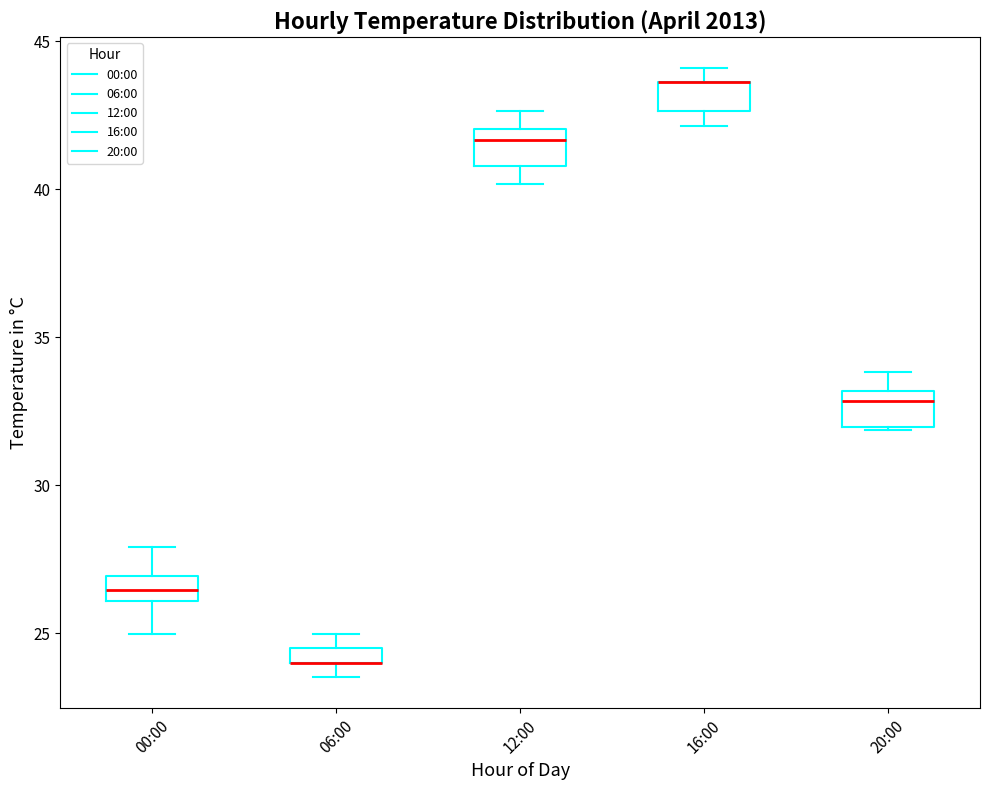

Where does the median line of the box for 12:00 sit on the y-axis? The values are not printed on the chart, so give them approximately, as read against the axis.

41.5